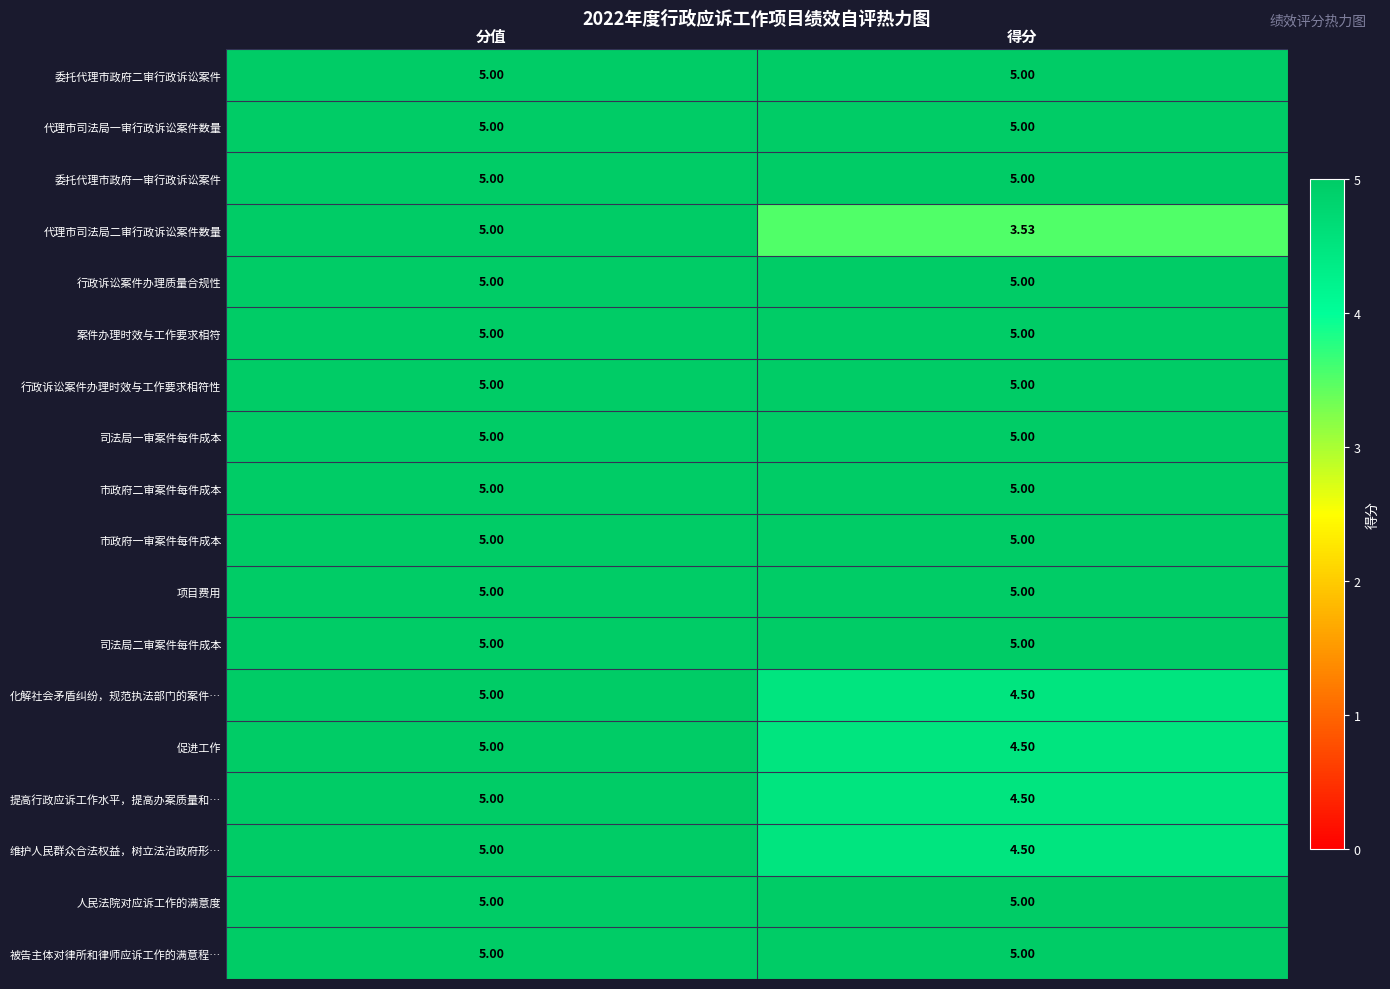

At which category is the sum across all series the highest?

分值